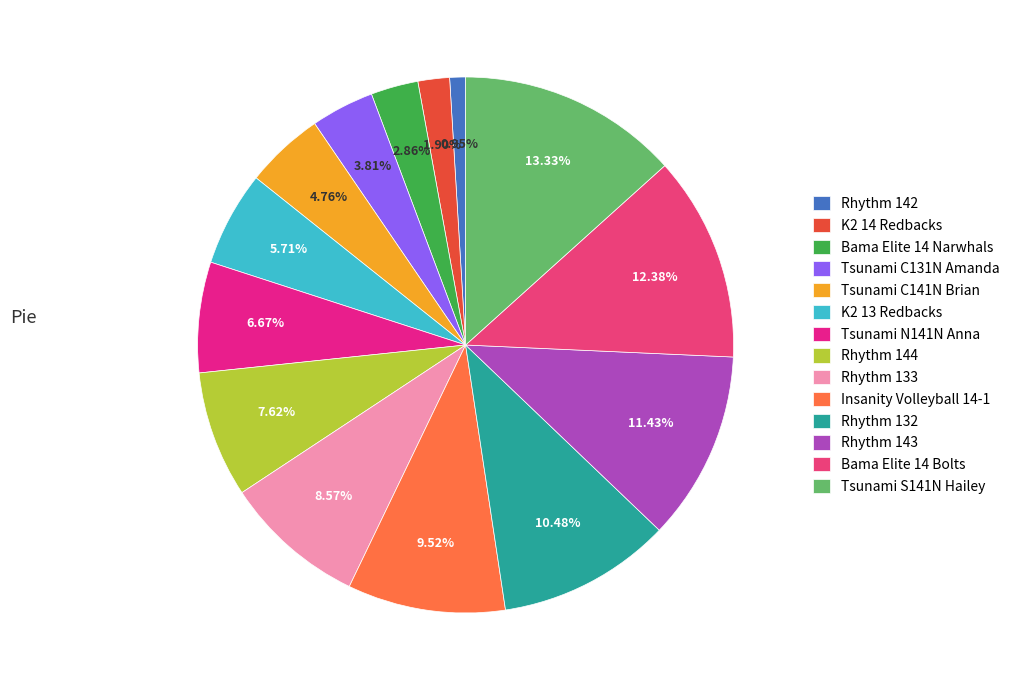

To the nearest percent, what percentage of the pie is Rhythm 142?

1%